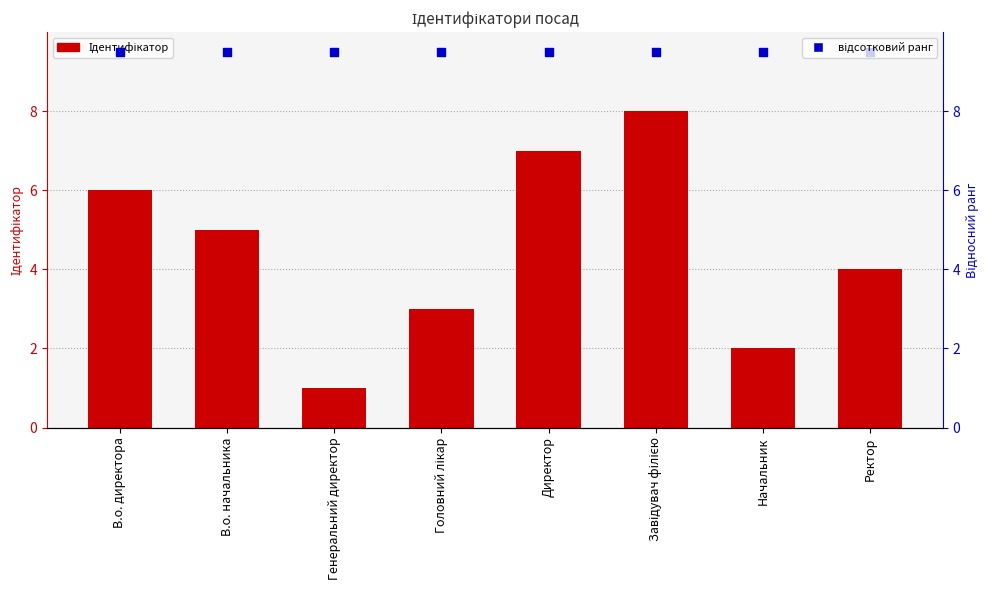

Is the value of відсотковий ранг at Директор greater than the value of Ідентифікатор at Завідувач філією?

Yes